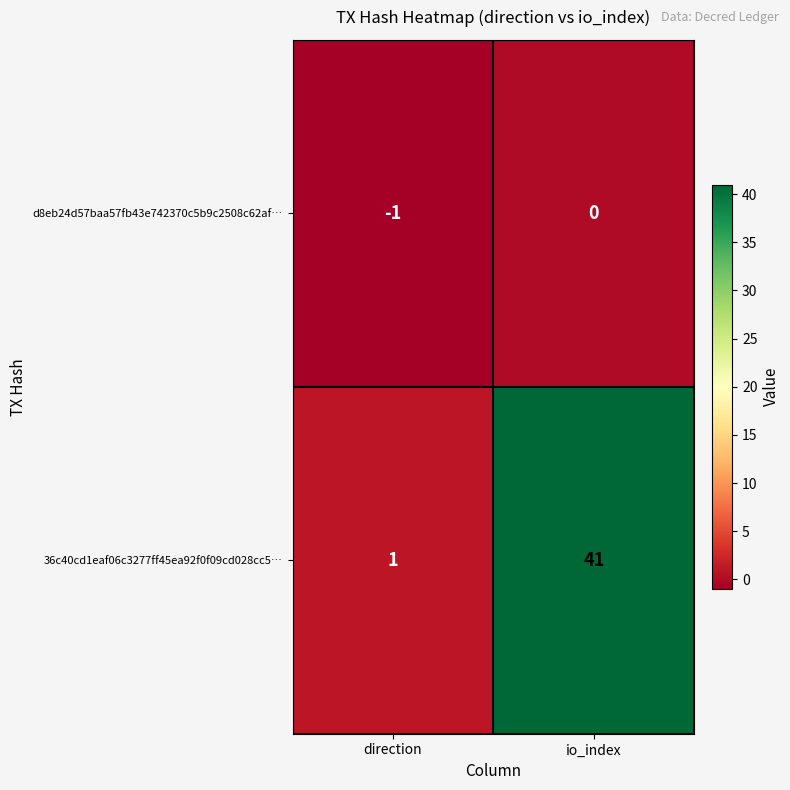

What is the maximum value shown in the chart?

41